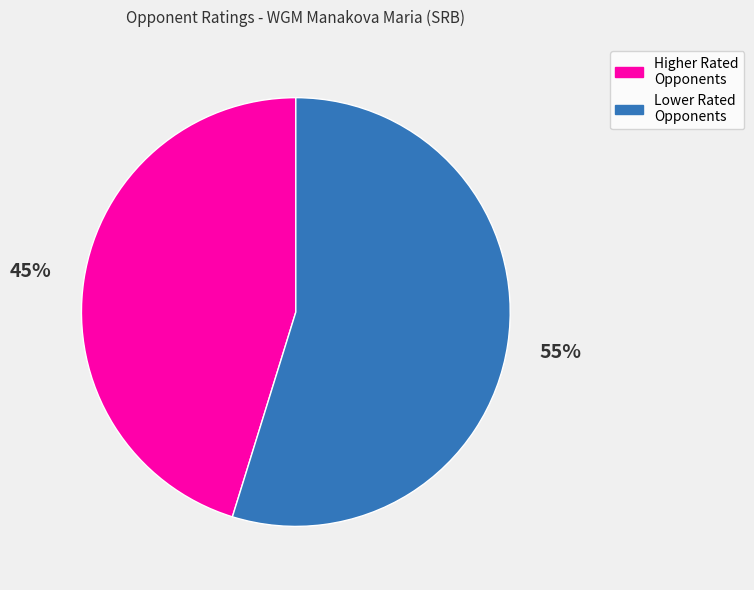

How many segments does this pie chart have?

2